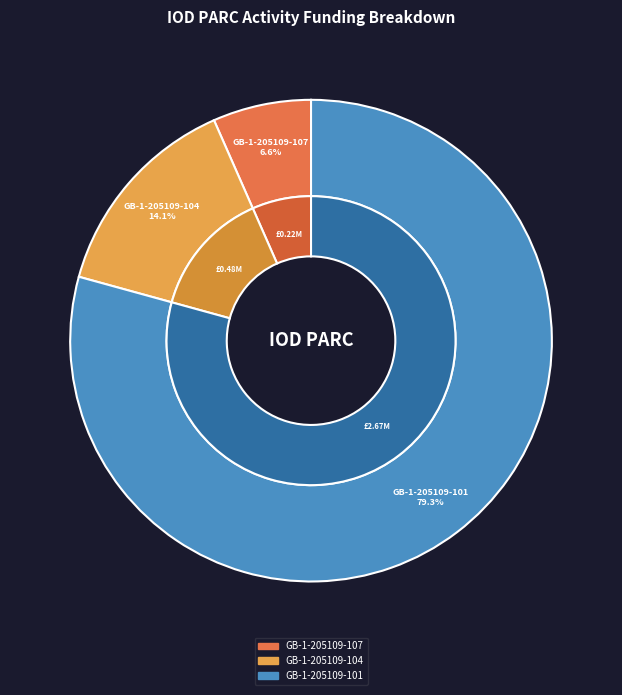

To the nearest percent, what is the difference between the largest and smallest slice percentages?

73%